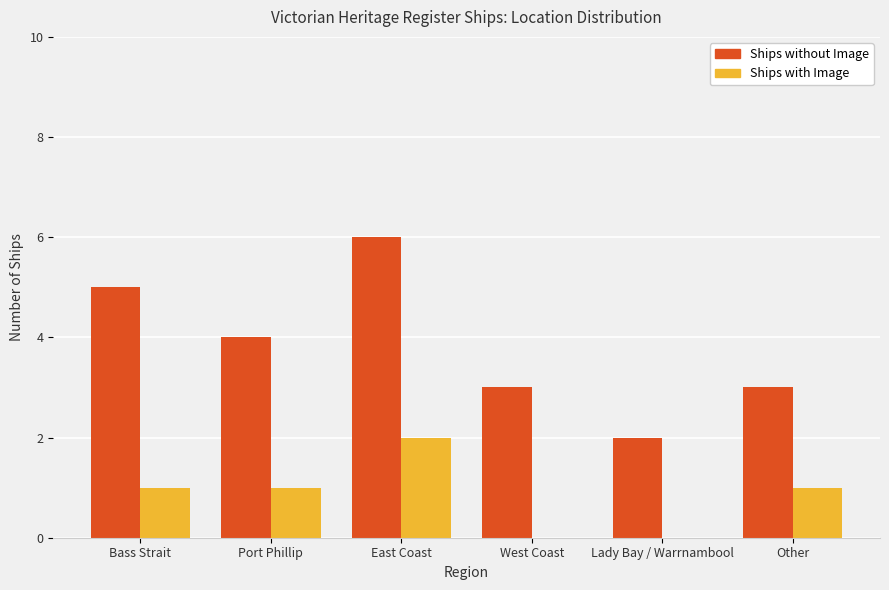

Which series has the largest total across all categories?

Ships without Image